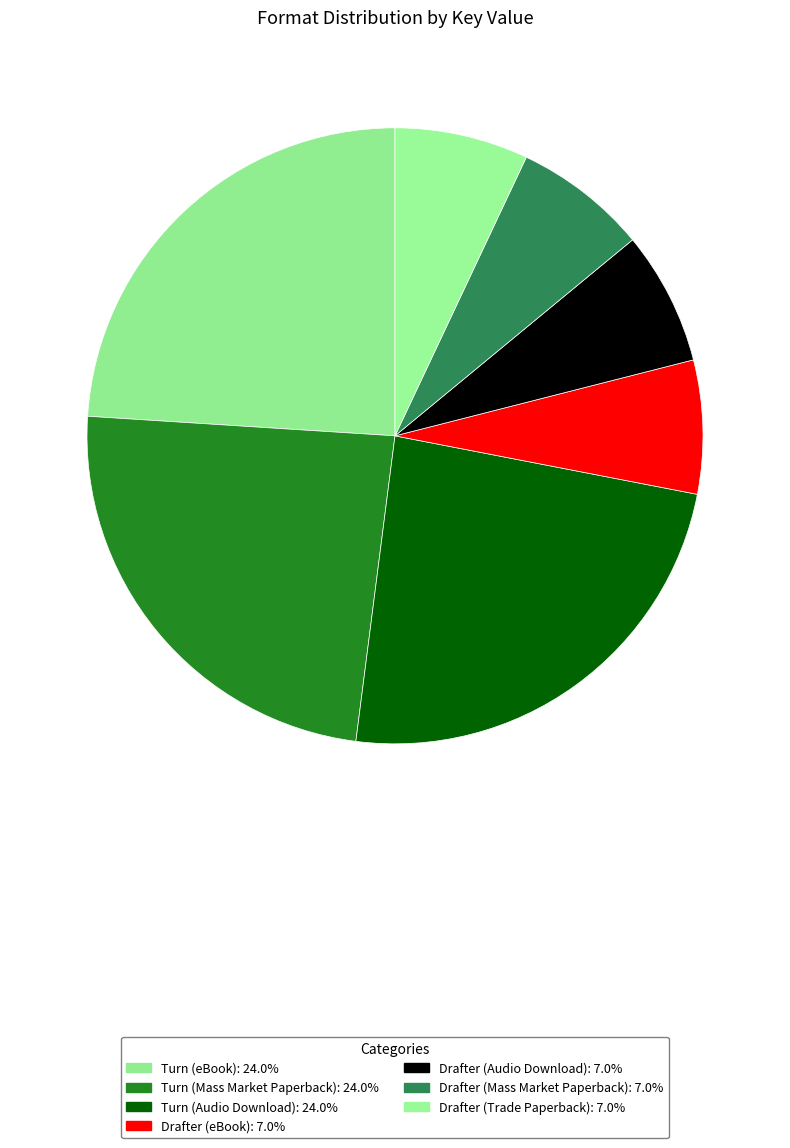

Which has a higher value, Turn (eBook) or Drafter (Audio Download)?

Turn (eBook)